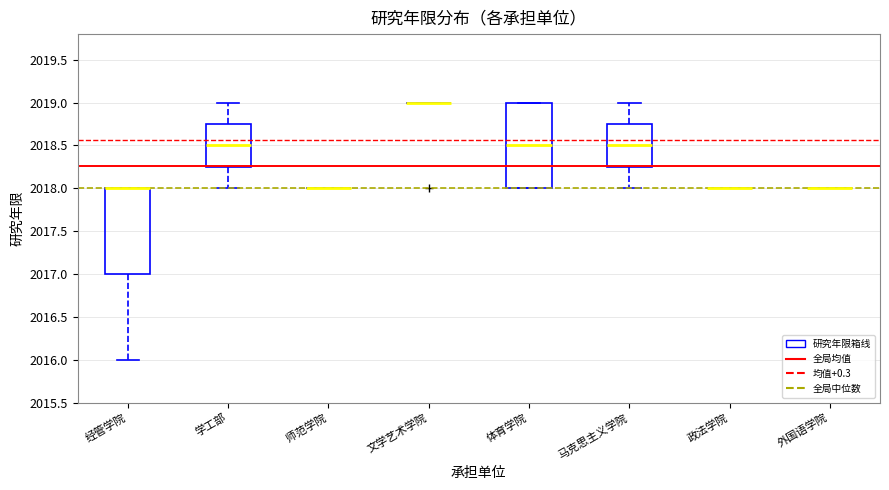

Reading left to right, read every box against the y-axis: the position of its median line, the range the box covers, and the ends of its whiskers. The values are not printed on the chart, so give them approximately, as read against the axis.

经管学院: median 2018.00 (drawn on the box's upper edge), box 2017.00 to 2018.00, whiskers 2016.00 to 2018.00
学工部: median 2018.50, box 2018.25 to 2018.75, whiskers 2018.00 to 2019.00
师范学院: box collapsed to a line at 2018.00, whiskers 2018.00 to 2018.00
文学艺术学院: box collapsed to a line at 2019.00, whiskers 2019.00 to 2019.00
体育学院: median 2018.50, box 2018.00 to 2019.00, whiskers 2018.00 to 2019.00
马克思主义学院: median 2018.50, box 2018.25 to 2018.75, whiskers 2018.00 to 2019.00
政法学院: box collapsed to a line at 2018.00, whiskers 2018.00 to 2018.00
外国语学院: box collapsed to a line at 2018.00, whiskers 2018.00 to 2018.00